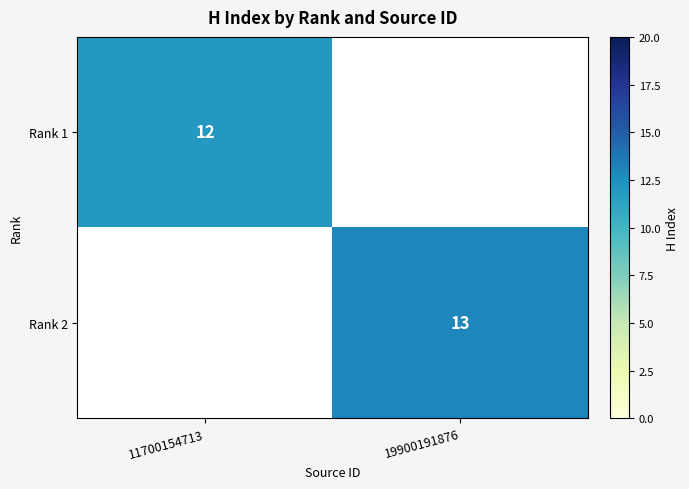

The value of Rank 1 at 11700154713 is 6. True or false?

False